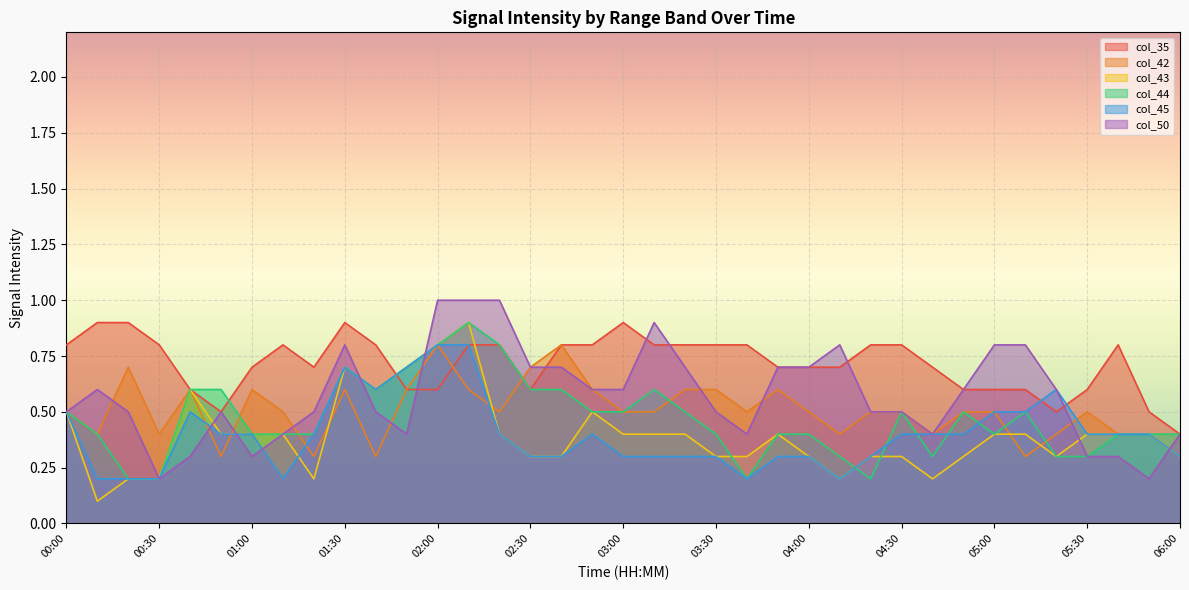

What is the value of the col_43 point at the 35th from the left?

0.4